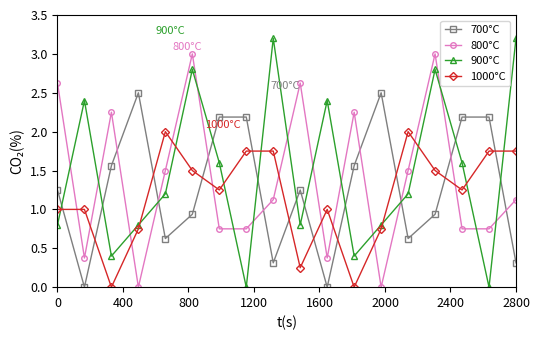

What is the maximum value for 800°C?

3.0